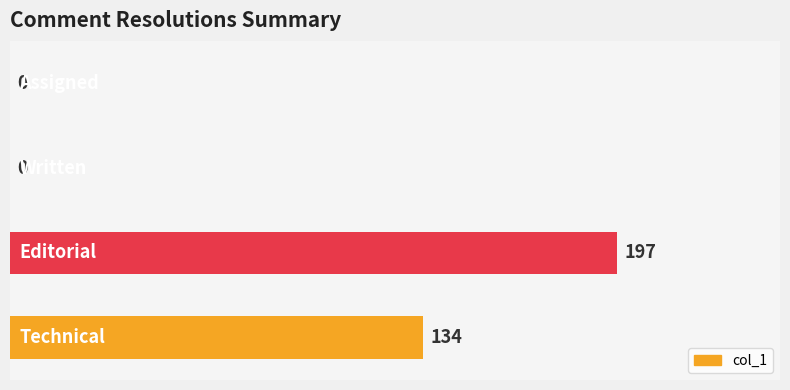

Are the bars horizontal?

Yes